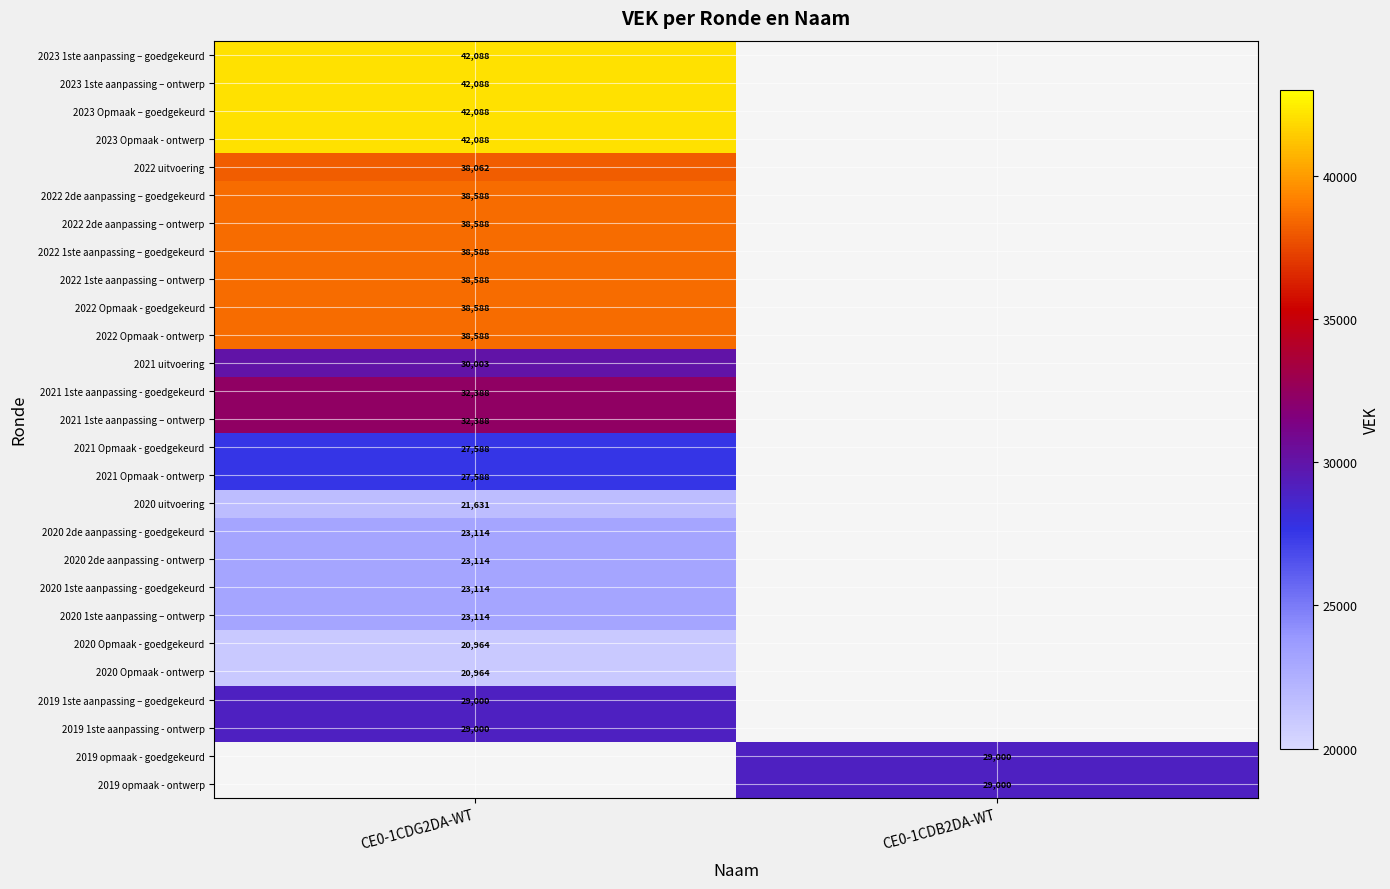

How many series are shown in this chart?

27